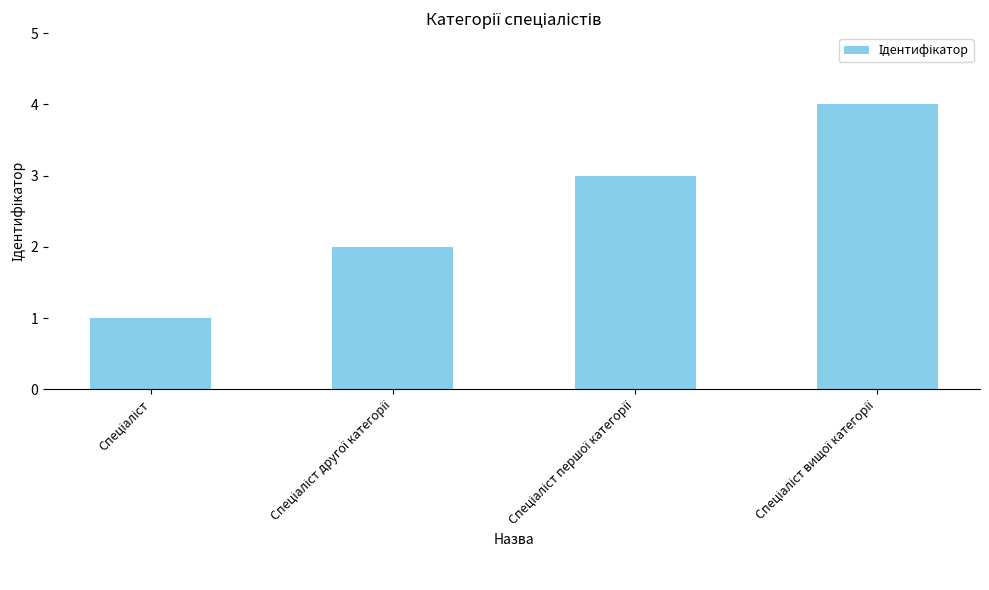

What is the greatest value displayed?

4